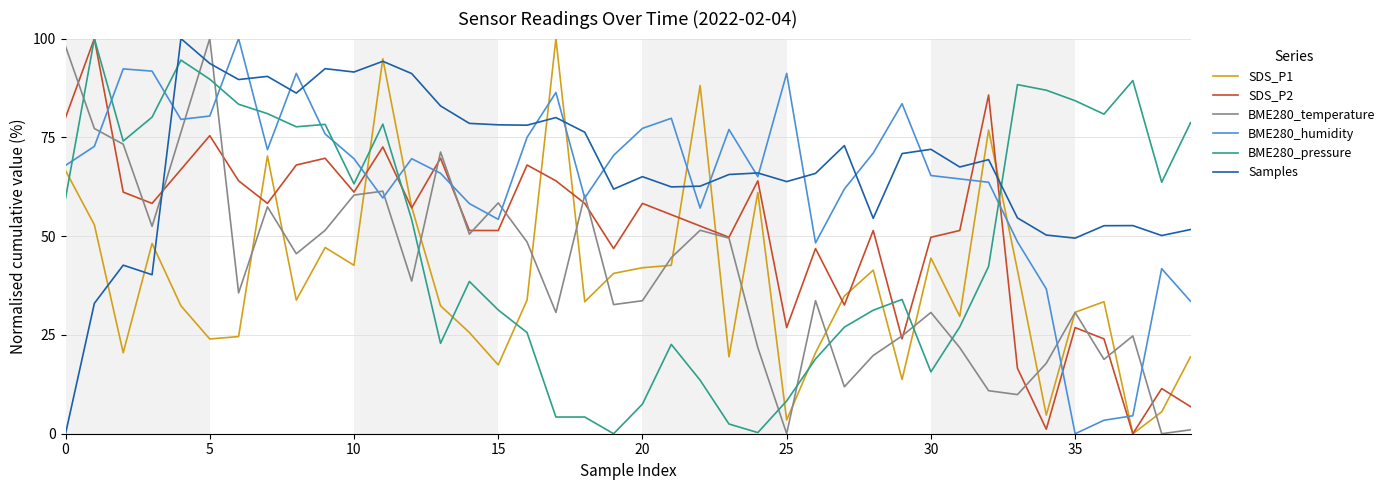

What is the greatest value displayed?

100.0